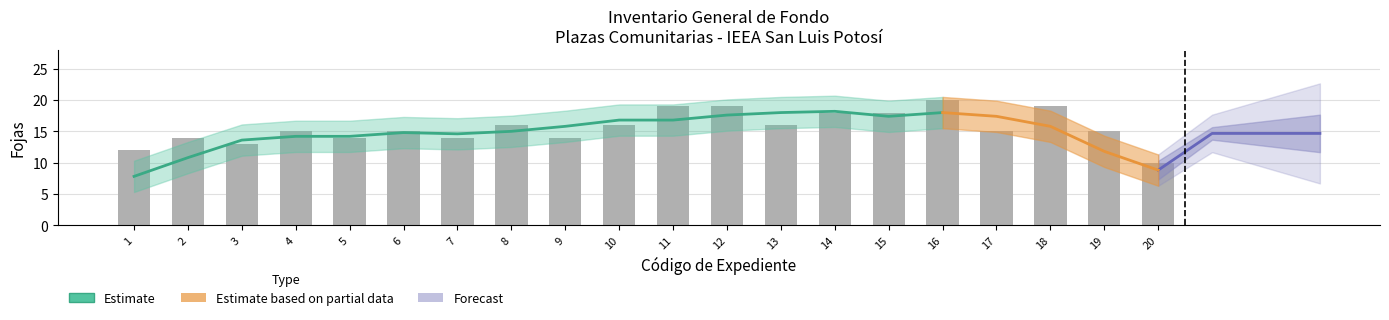

What is the value of the 8th bar from the left?

16